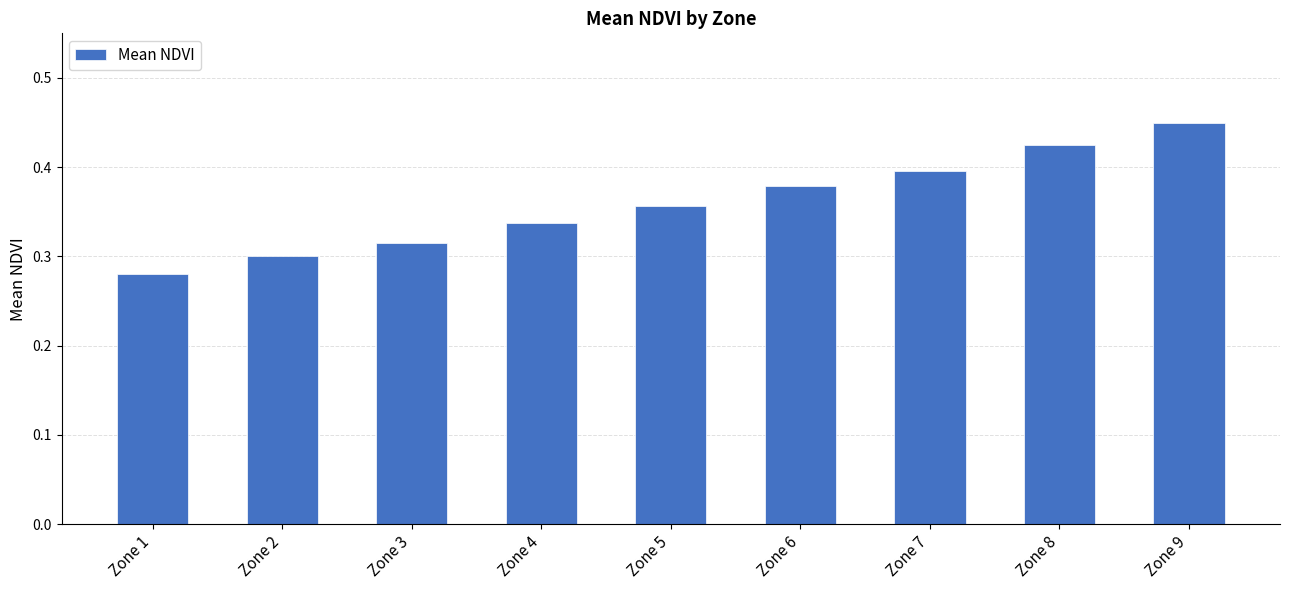

What is the sum of all values?

3.2